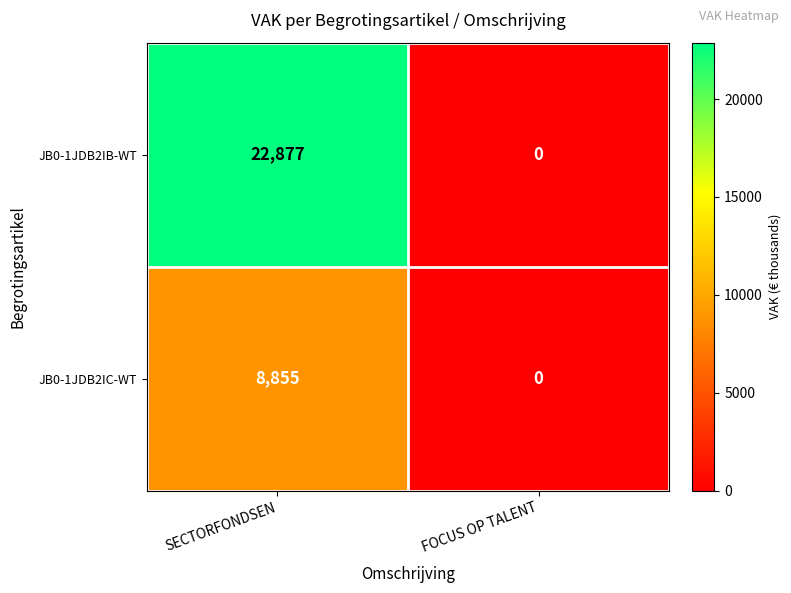

At which label is JB0-1JDB2IB-WT closest to 11438?

FOCUS OP TALENT